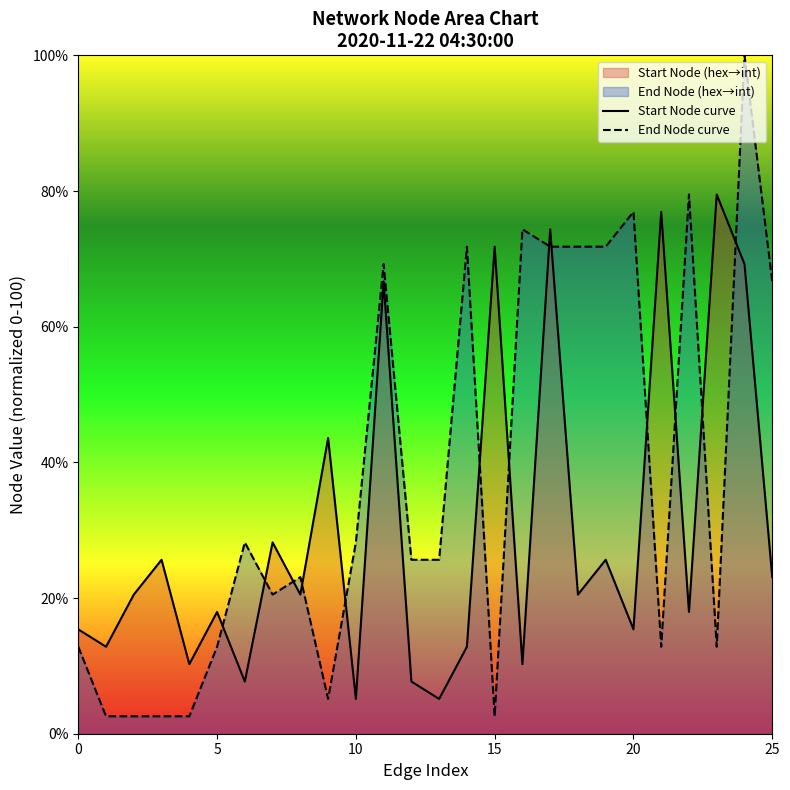

Count the number of categories in the chart.

26